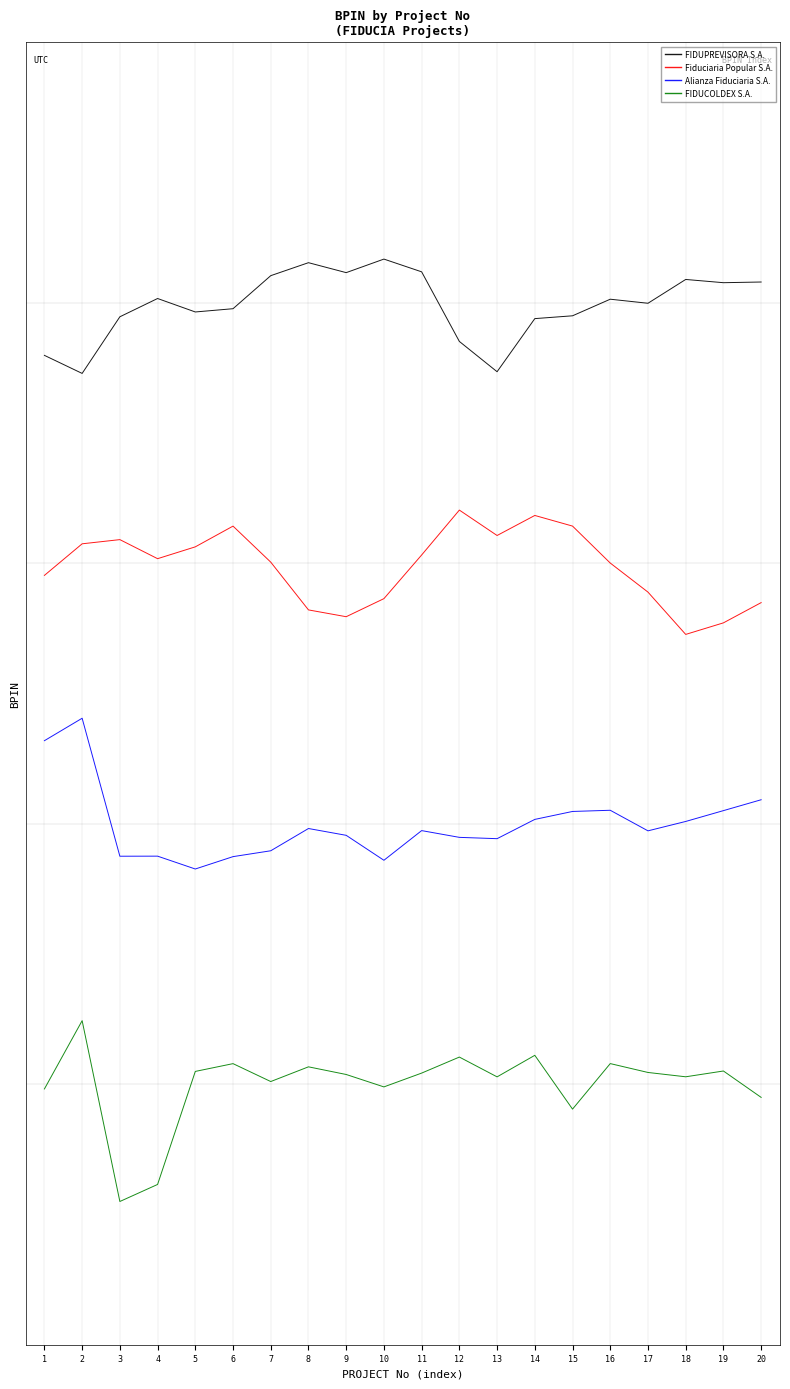

What is the average value of the FIDUPREVISORA S.A. series?

9.0